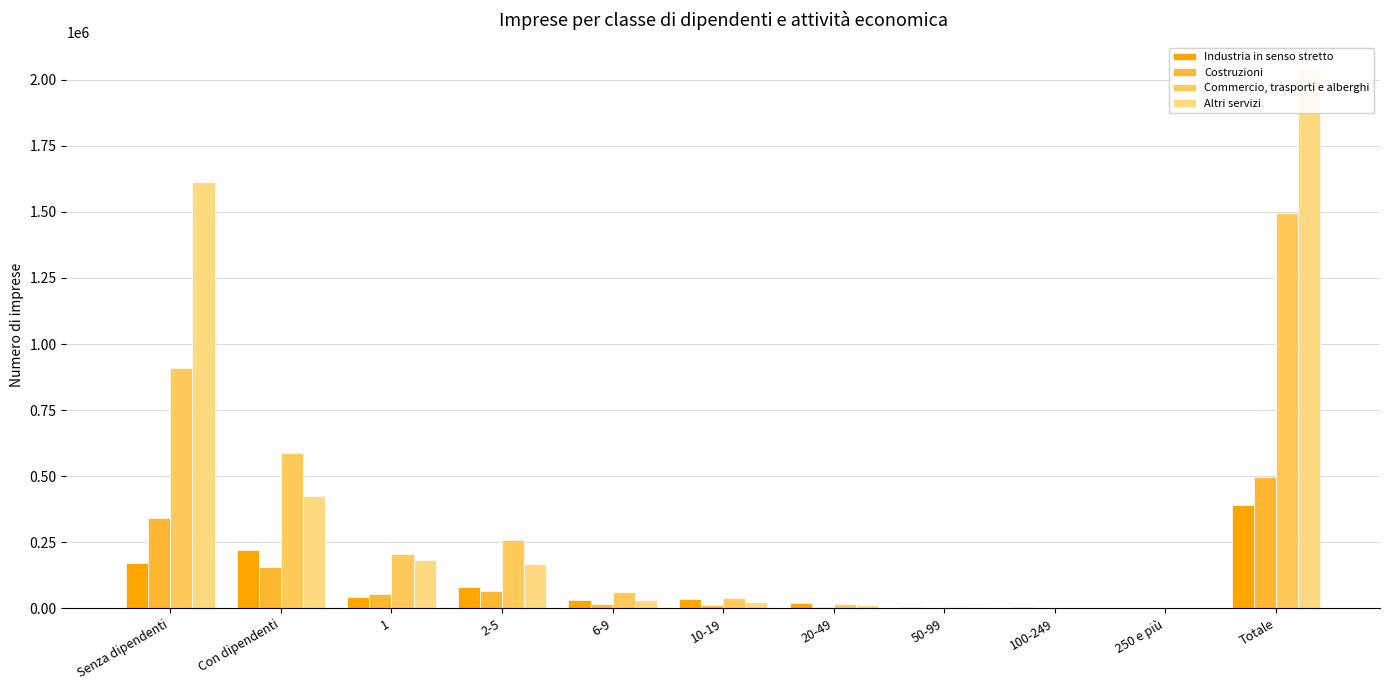

Reading left to right, extract all data points from this chart.

Industria in senso stretto: Senza dipendenti=171445	Con dipendenti=220390	1=43625	2-5=79727	6-9=33113	10-19=33705	20-49=19130	50-99=6095	100-249=3441	250 e più=1554	Totale=391835
Costruzioni: Senza dipendenti=342012	Con dipendenti=155697	1=53323	2-5=66683	6-9=17657	10-19=12199	20-49=4491	50-99=920	100-249=325	250 e più=99	Totale=497709
Commercio, trasporti e alberghi: Senza dipendenti=910385	Con dipendenti=587442	1=204437	2-5=256797	6-9=62807	10-19=40697	20-49=15726	50-99=3887	100-249=2001	250 e più=1090	Totale=1497827
Altri servizi: Senza dipendenti=1614109	Con dipendenti=425827	1=181808	2-5=169378	6-9=32689	10-19=22545	20-49=11365	50-99=4026	100-249=2584	250 e più=1432	Totale=2039936